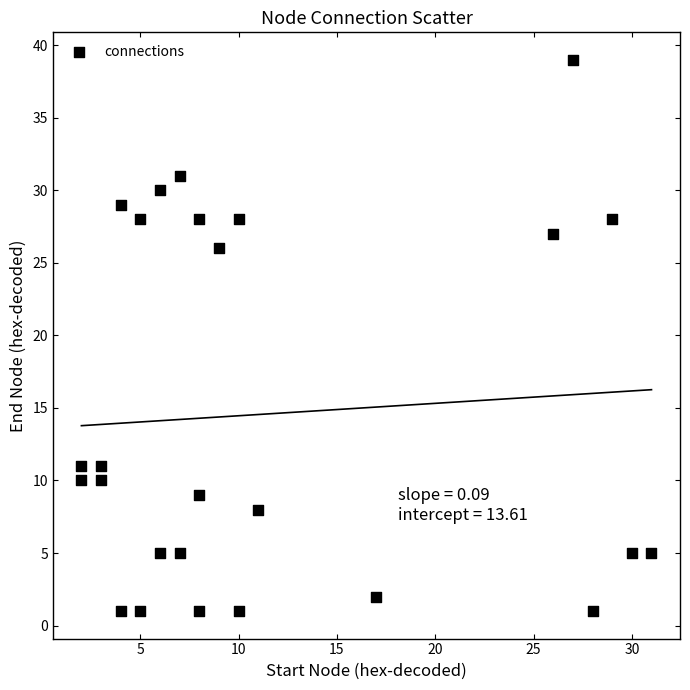

What Y value in the scatter plot is closest to 20?

26